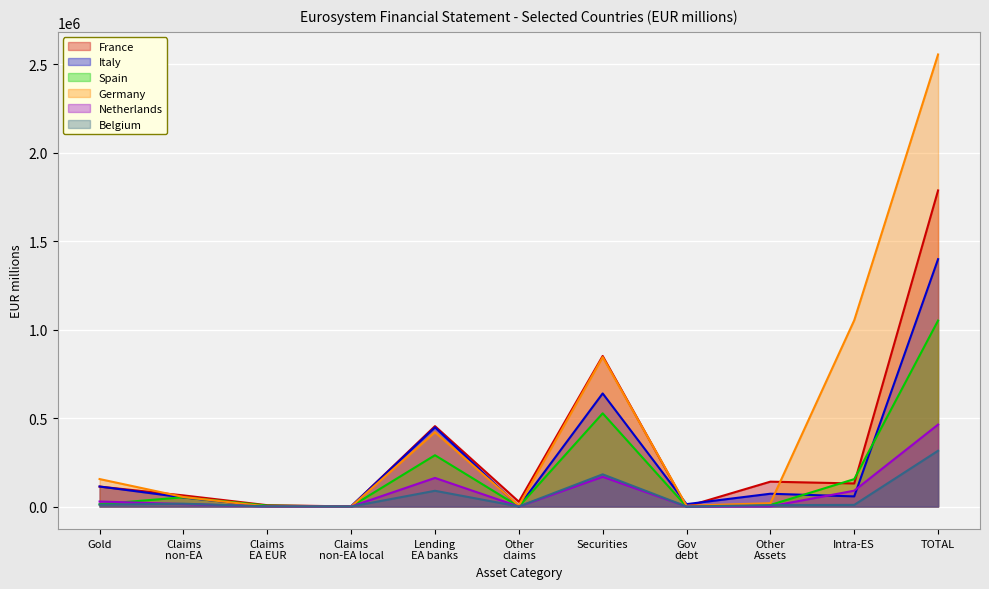

How many intersections are there between Belgium and Germany?

2